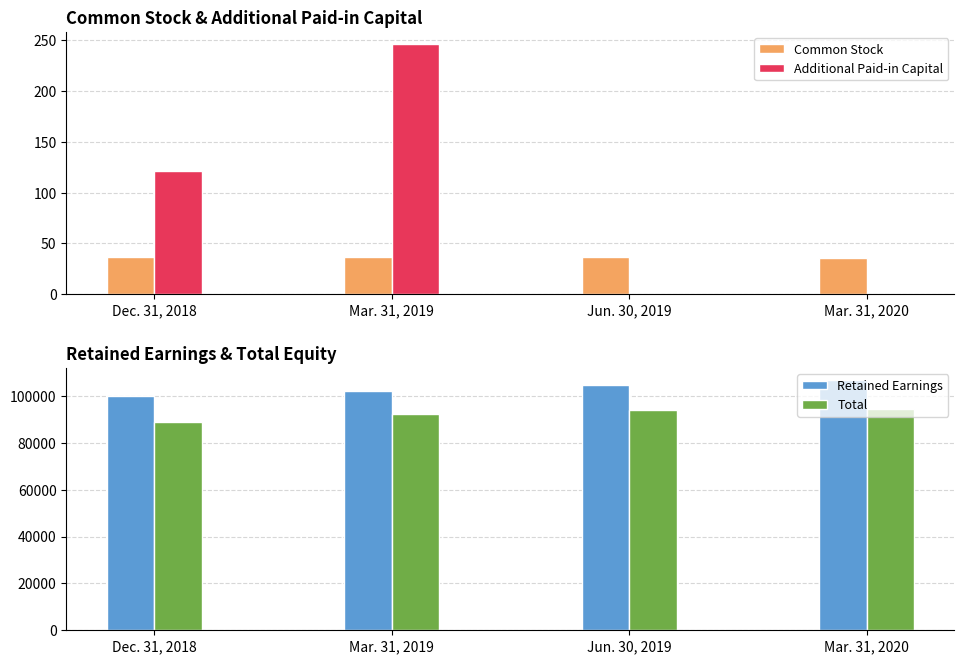

At which label is Additional Paid-in Capital closest to 123?

Dec. 31, 2018